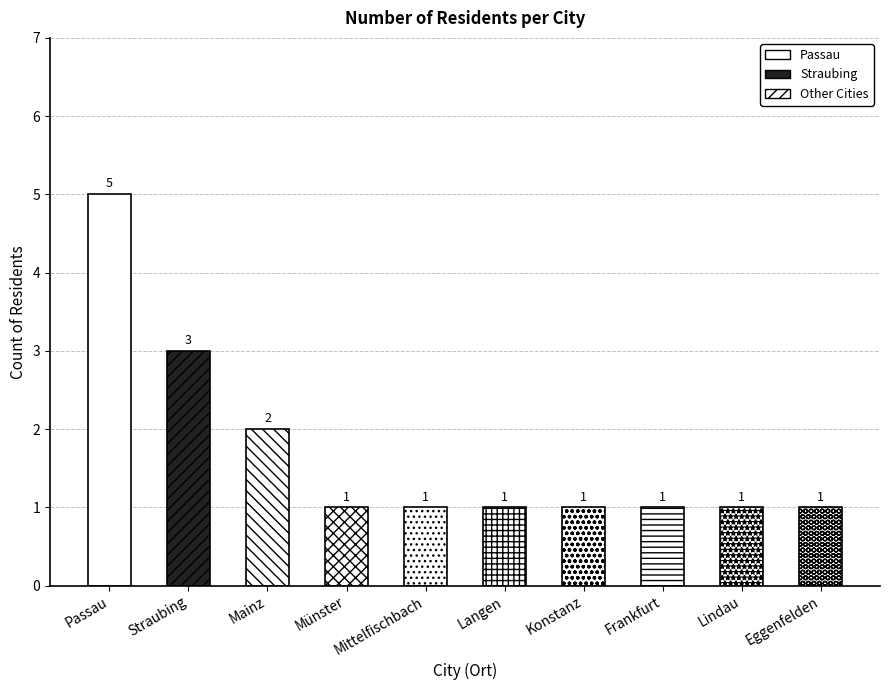

What is the label of the 1st bar from the right?

Eggenfelden